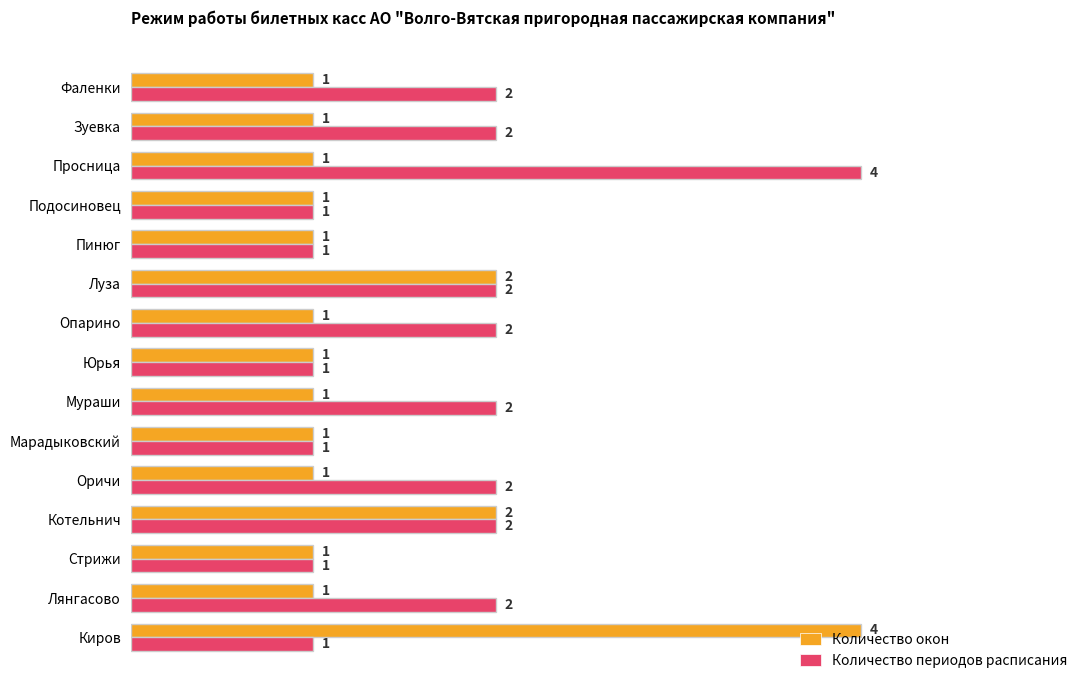

What is the lowest value of the Количество периодов расписания series?

1